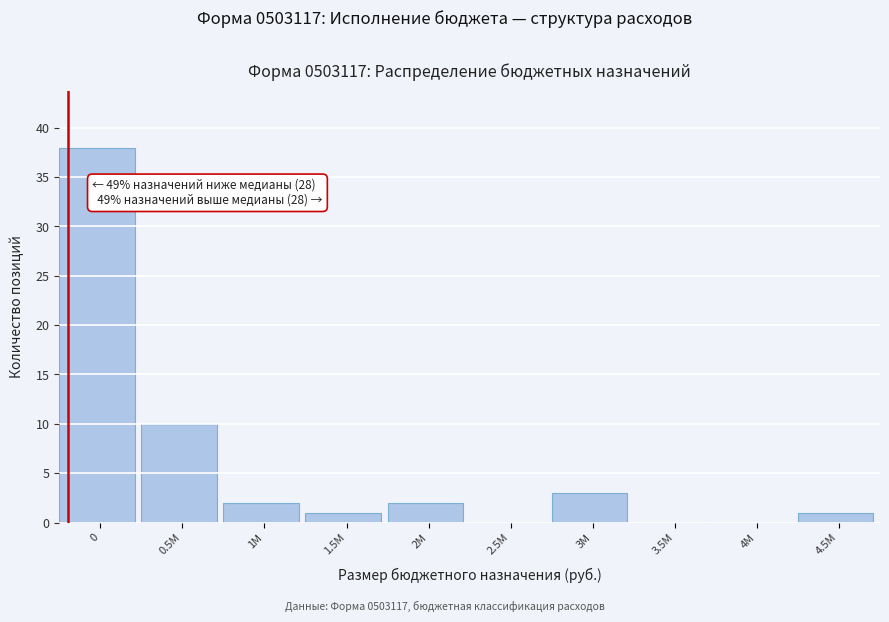

Reading left to right, what are all the values shown in this chart?

0=38	0.5M=10	1M=2	1.5M=1	2M=2	2.5M=0	3M=3	3.5M=0	4M=0	4.5M=1